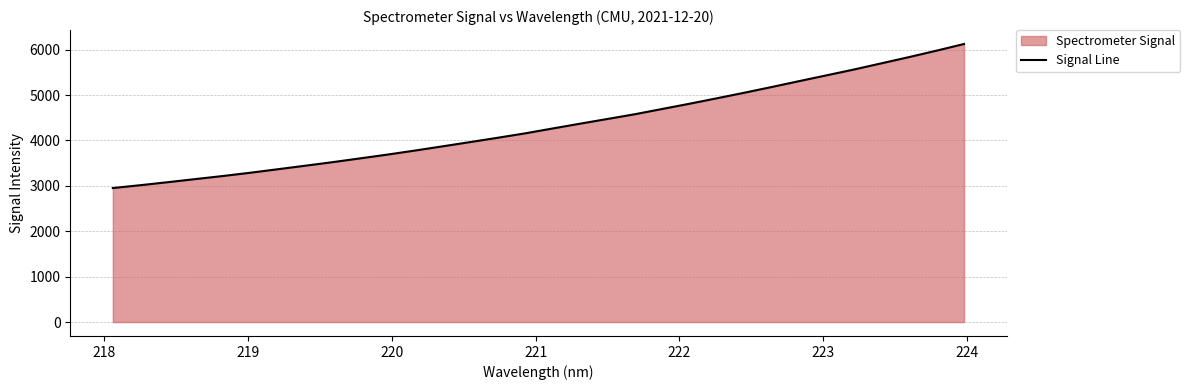

True or false: there are more than 2 points higher than both neighbors.

False